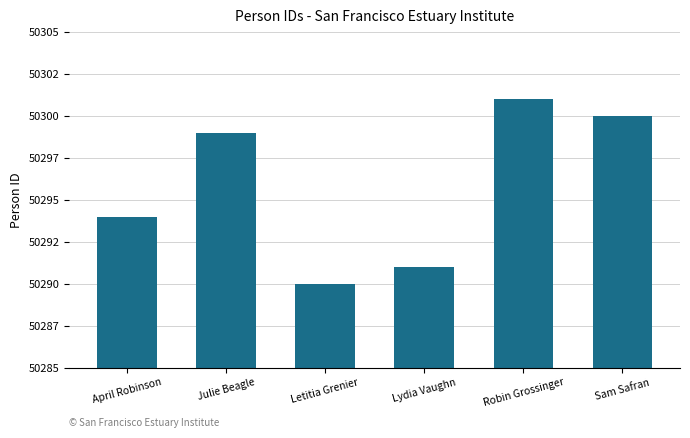

At which label does the data first exceed 50299?

Robin Grossinger